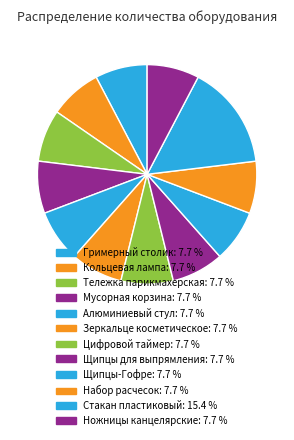

To the nearest percent, what percentage of the pie is Гримерный столик?

8%